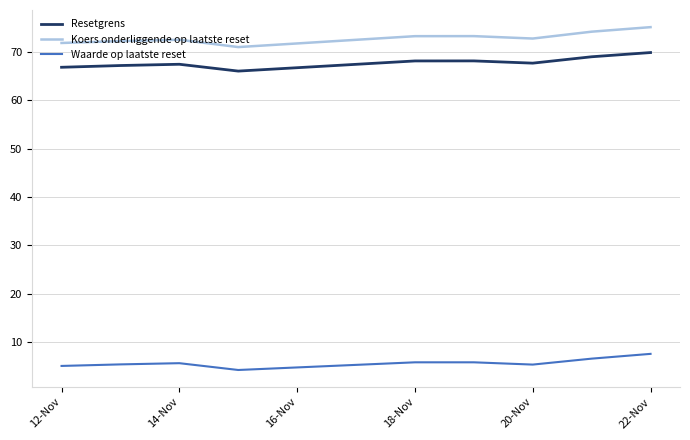

True or false: Resetgrens and Waarde op laatste reset intersect in this chart.

False